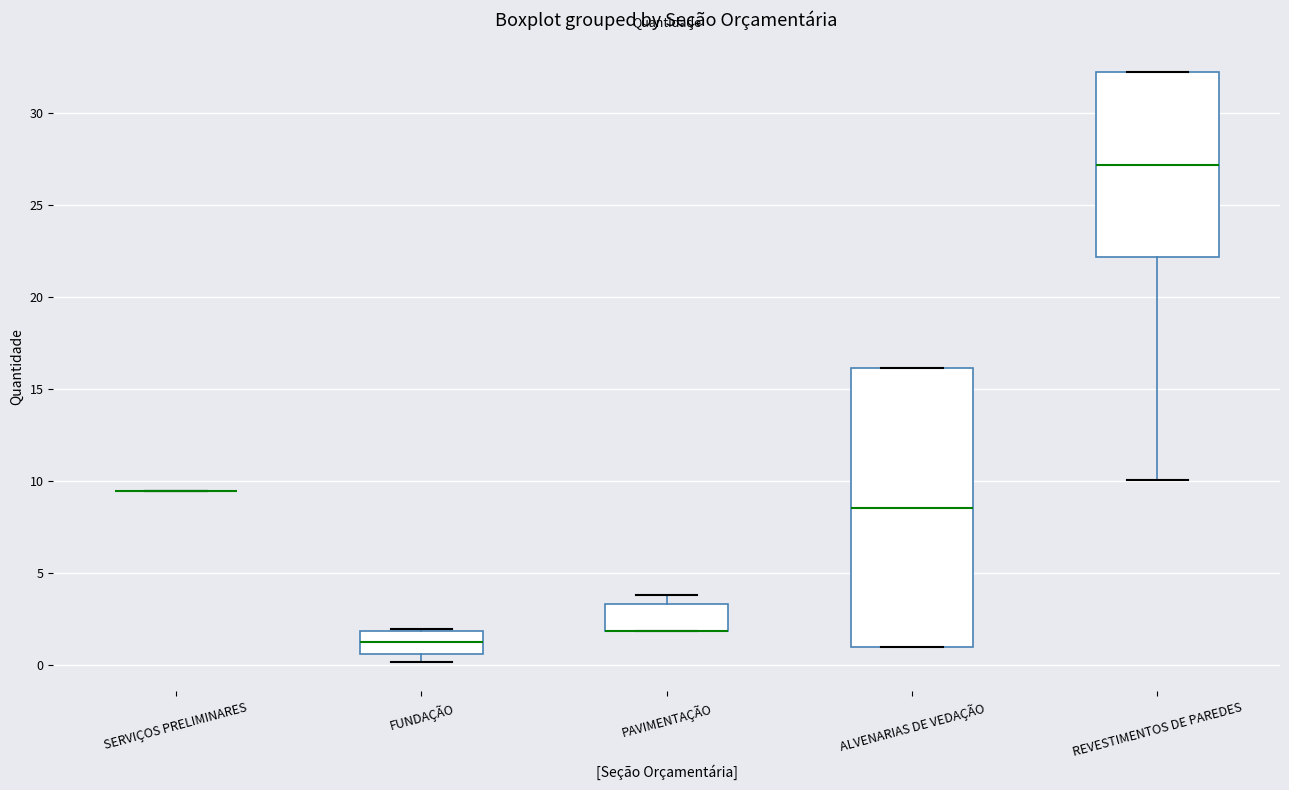

Reading left to right, transcribe this box plot: for each box, give where its median line is, the range the box spans, and where its two whiskers end, as read against the y-axis. The values are not printed on the chart, so give them approximately, as read against the axis.

SERVIÇOS PRELIMINARES: box collapsed to a line at 9.5, whiskers 9.5 to 9.5
FUNDAÇÃO: median 1.0, box 0.5 to 2.0, whiskers 0.0 to 2.0
PAVIMENTAÇÃO: median 2.0 (drawn on the box's lower edge), box 2.0 to 3.5, whiskers 2.0 to 4.0
ALVENARIAS DE VEDAÇÃO: median 8.5, box 1.0 to 16.0, whiskers 1.0 to 16.0
REVESTIMENTOS DE PAREDES: median 27.0, box 22.0 to 32.0, whiskers 10.0 to 32.0